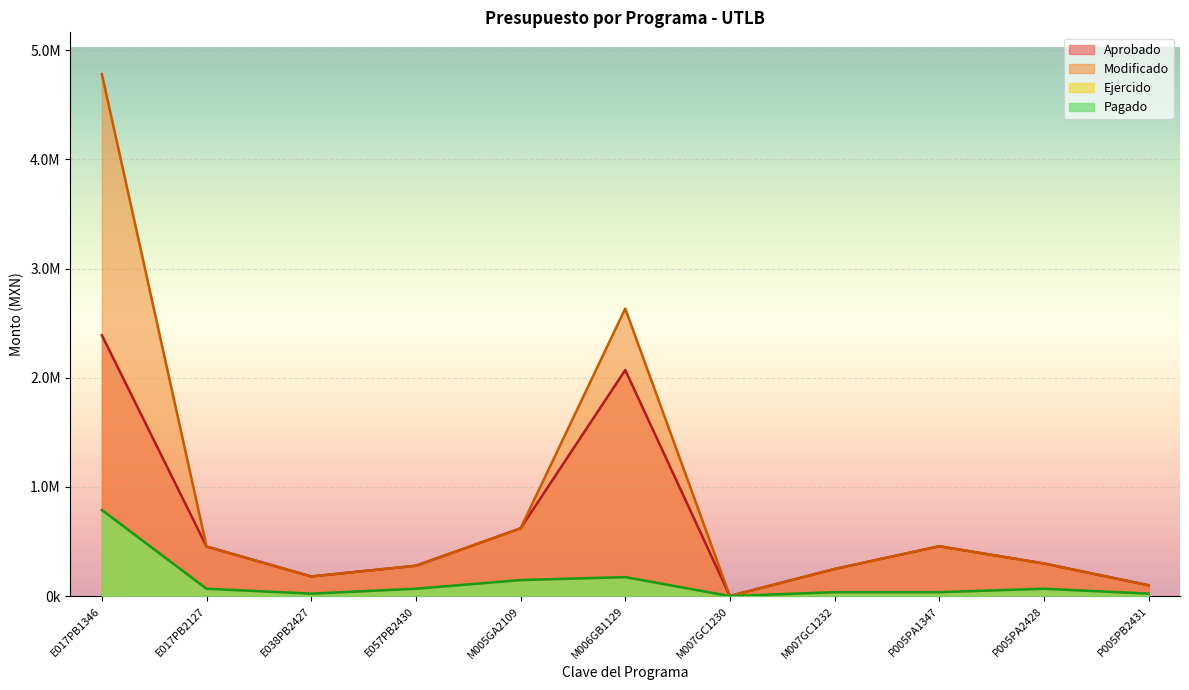

How many interior local valleys does the Ejercido series have?

2